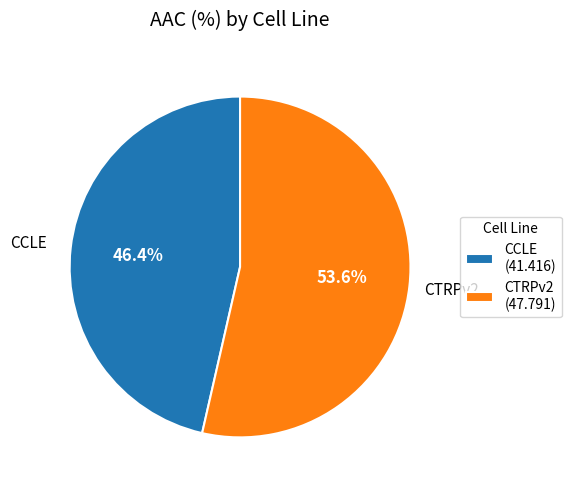

Is it true that CCLE is 46% of the pie?

True